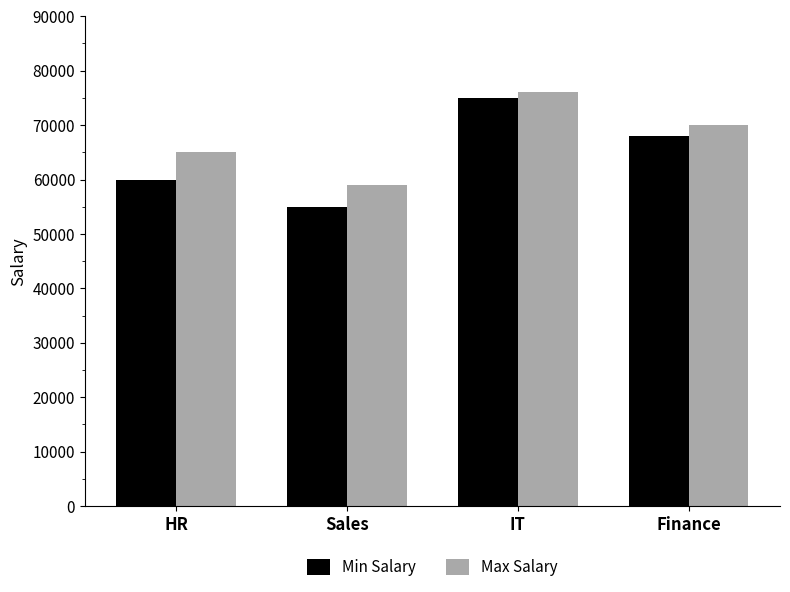

What is the label of the 3rd bar from the left?

IT